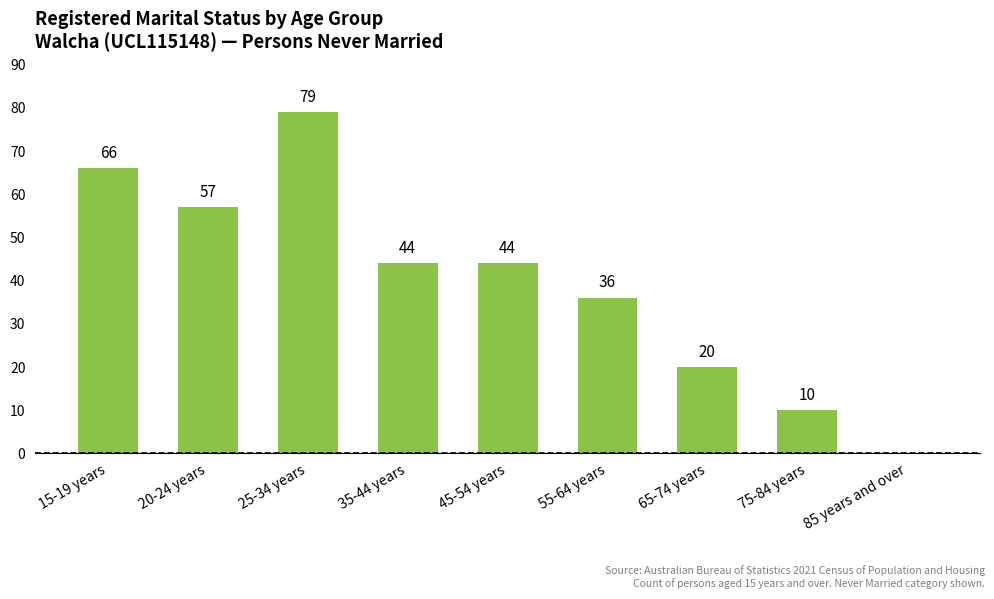

What is the change in value from 25-34 years to 75-84 years?

-69